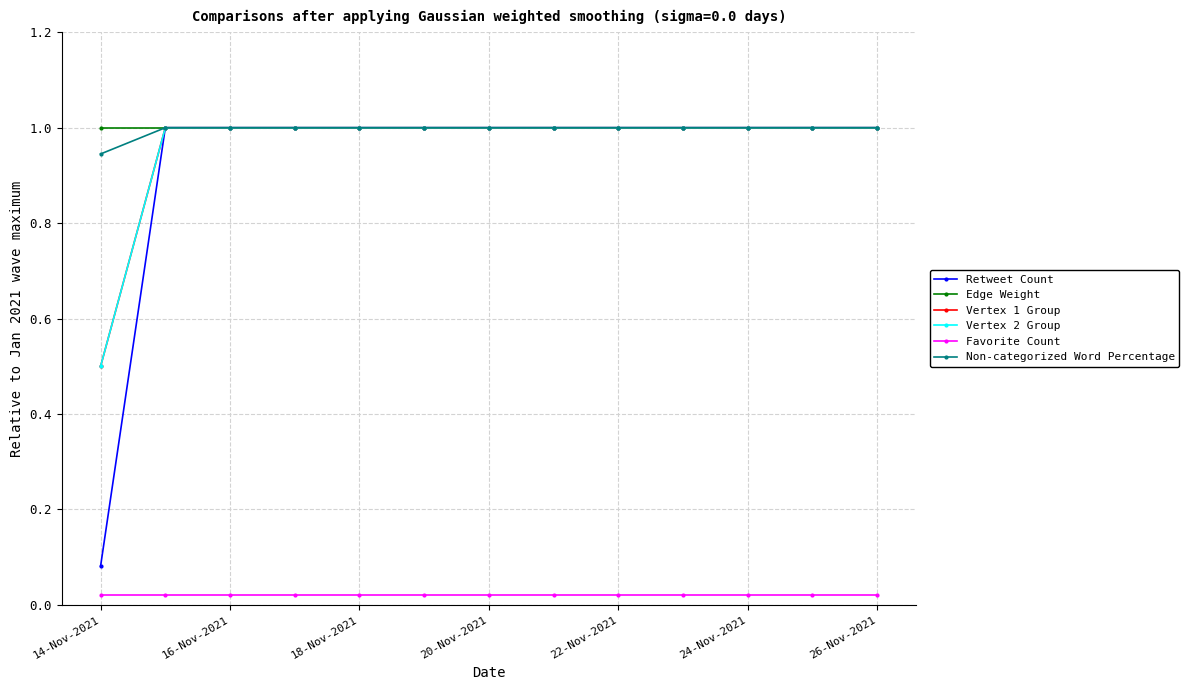

Reading left to right, transcribe all the data shown in this chart.

Retweet Count: 0.1	1.0	1.0	1.0	1.0	1.0	1.0	1.0	1.0	1.0	1.0	1.0	1.0
Edge Weight: 1.0	1.0	1.0	1.0	1.0	1.0	1.0	1.0	1.0	1.0	1.0	1.0	1.0
Vertex 1 Group: 0.5	1.0	1.0	1.0	1.0	1.0	1.0	1.0	1.0	1.0	1.0	1.0	1.0
Vertex 2 Group: 0.5	1.0	1.0	1.0	1.0	1.0	1.0	1.0	1.0	1.0	1.0	1.0	1.0
Favorite Count: 0.0	0.0	0.0	0.0	0.0	0.0	0.0	0.0	0.0	0.0	0.0	0.0	0.0
Non-categorized Word Percentage: 0.9	1.0	1.0	1.0	1.0	1.0	1.0	1.0	1.0	1.0	1.0	1.0	1.0